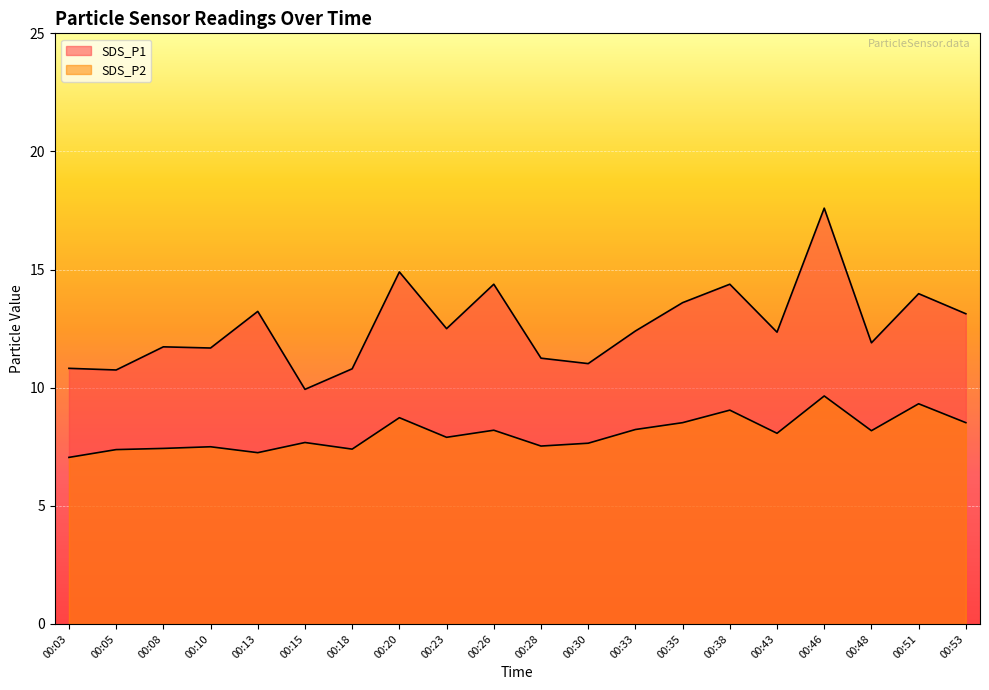

Reading left to right, list all the values displayed in this chart.

SDS_P1: 00:03=10.8	00:05=10.8	00:08=11.7	00:10=11.7	00:13=13.2	00:15=9.9	00:18=10.8	00:20=14.9	00:23=12.5	00:26=14.4	00:28=11.2	00:30=11.0	00:33=12.4	00:35=13.6	00:38=14.4	00:43=12.3	00:46=17.6	00:48=11.9	00:51=14.0	00:53=13.1
SDS_P2: 00:03=7.0	00:05=7.4	00:08=7.4	00:10=7.5	00:13=7.2	00:15=7.7	00:18=7.4	00:20=8.7	00:23=7.9	00:26=8.2	00:28=7.5	00:30=7.7	00:33=8.2	00:35=8.5	00:38=9.1	00:43=8.1	00:46=9.7	00:48=8.2	00:51=9.3	00:53=8.5